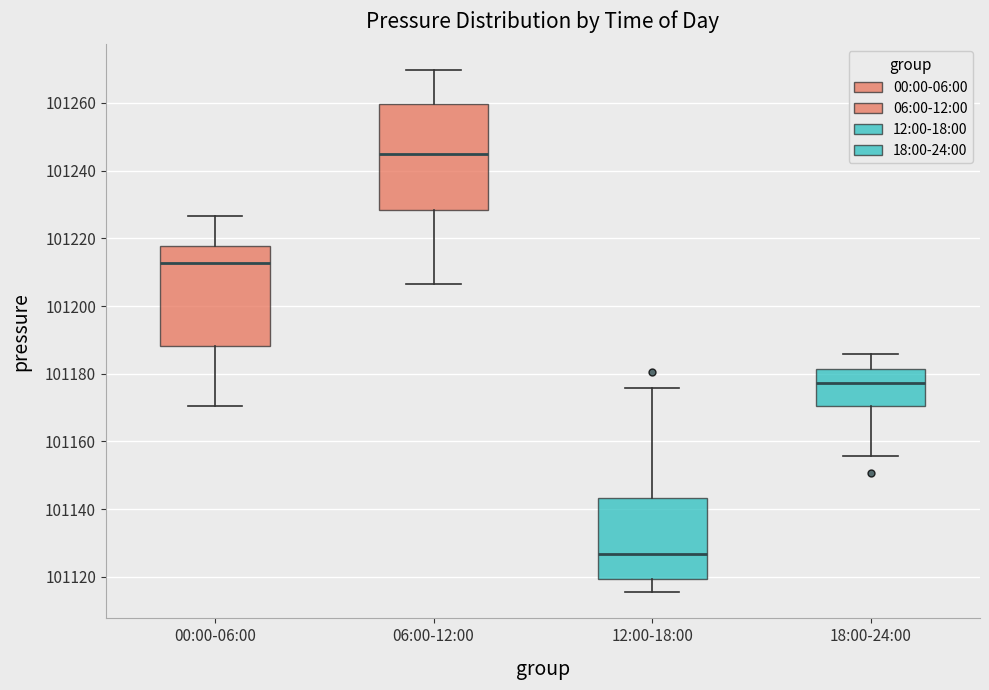

Which box's median line is the lowest?

12:00-18:00